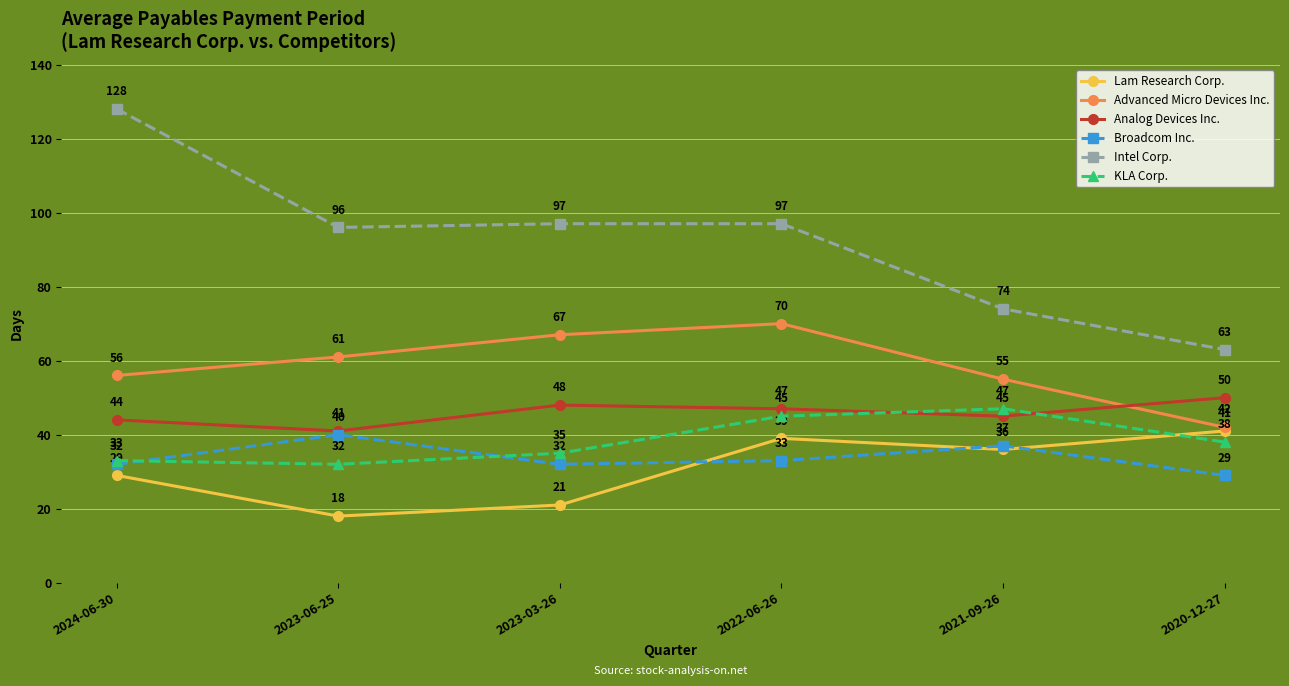

Reading left to right, extract all data points from this chart.

Lam Research Corp.: 2024-06-30=29	2023-06-25=18	2023-03-26=21	2022-06-26=39	2021-09-26=36	2020-12-27=41
Advanced Micro Devices Inc.: 2024-06-30=56	2023-06-25=61	2023-03-26=67	2022-06-26=70	2021-09-26=55	2020-12-27=42
Analog Devices Inc.: 2024-06-30=44	2023-06-25=41	2023-03-26=48	2022-06-26=47	2021-09-26=45	2020-12-27=50
Broadcom Inc.: 2024-06-30=32	2023-06-25=40	2023-03-26=32	2022-06-26=33	2021-09-26=37	2020-12-27=29
Intel Corp.: 2024-06-30=128	2023-06-25=96	2023-03-26=97	2022-06-26=97	2021-09-26=74	2020-12-27=63
KLA Corp.: 2024-06-30=33	2023-06-25=32	2023-03-26=35	2022-06-26=45	2021-09-26=47	2020-12-27=38